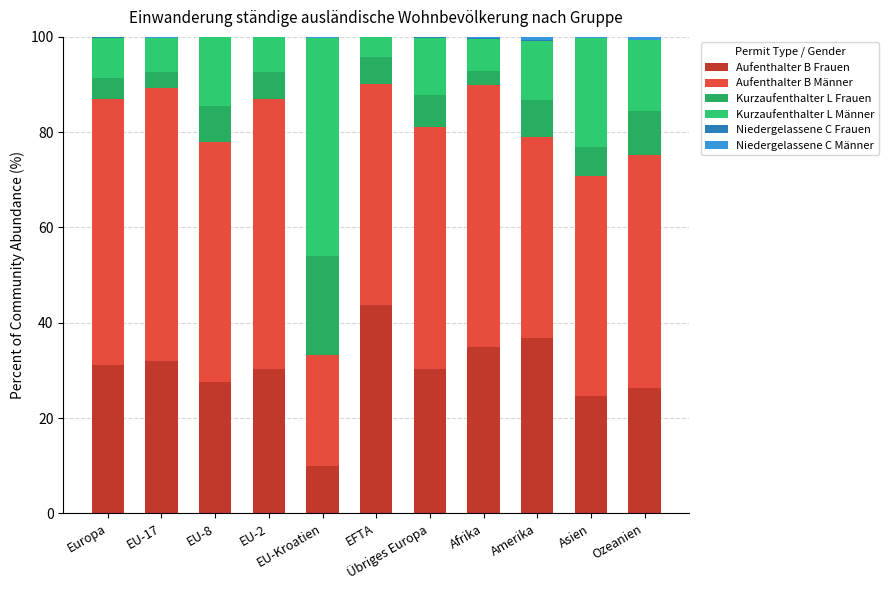

Are the bars grouped side by side (vs. stacked)?

No